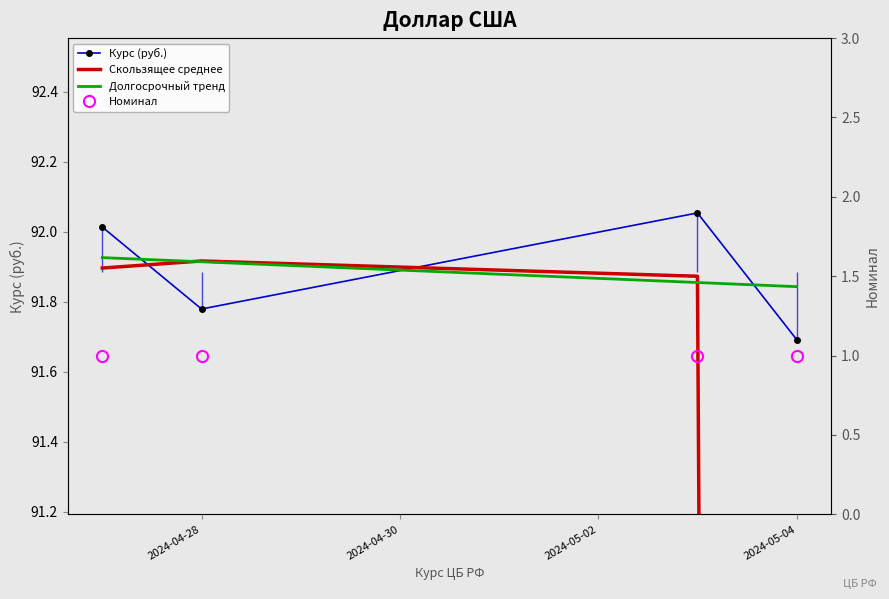

True or false: Долгосрочный тренд and Номинал intersect in this chart.

False